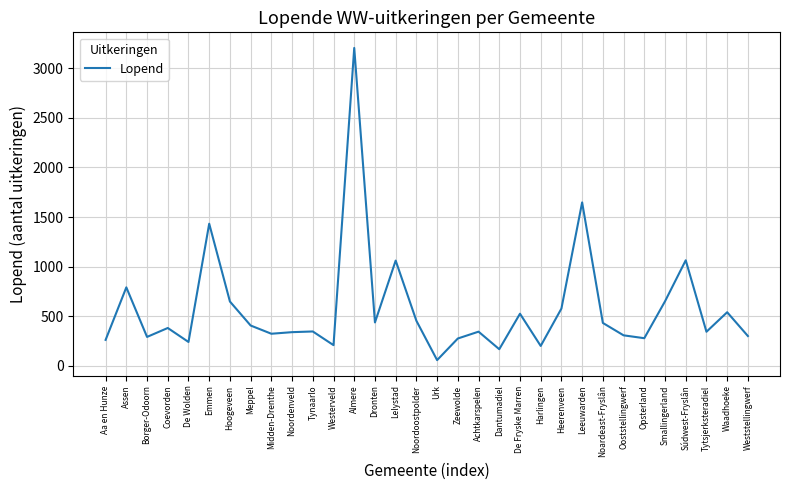

Read the value at Aa en Hunze.

261